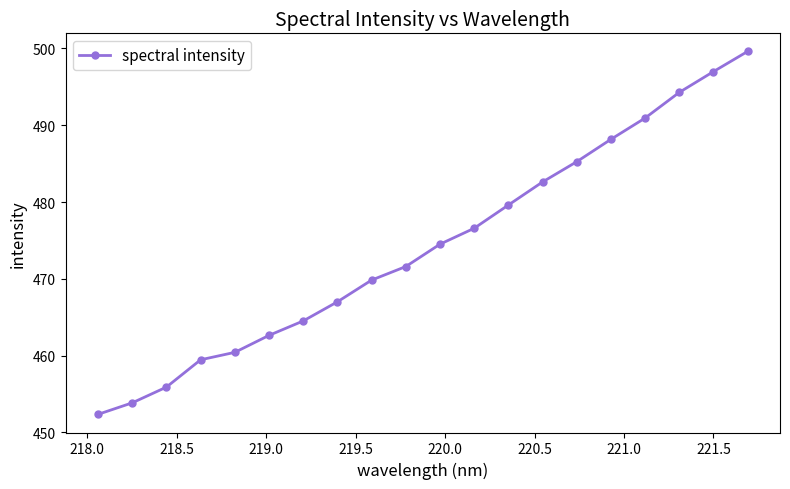

True or false: there are more than 2 points higher than both neighbors.

False